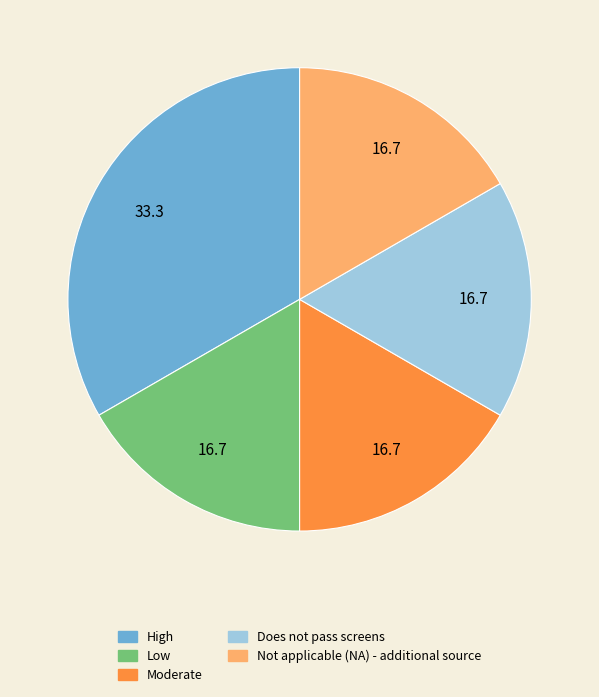

Approximately how many times larger is the value at Does not pass screens compared to Low?

1.0